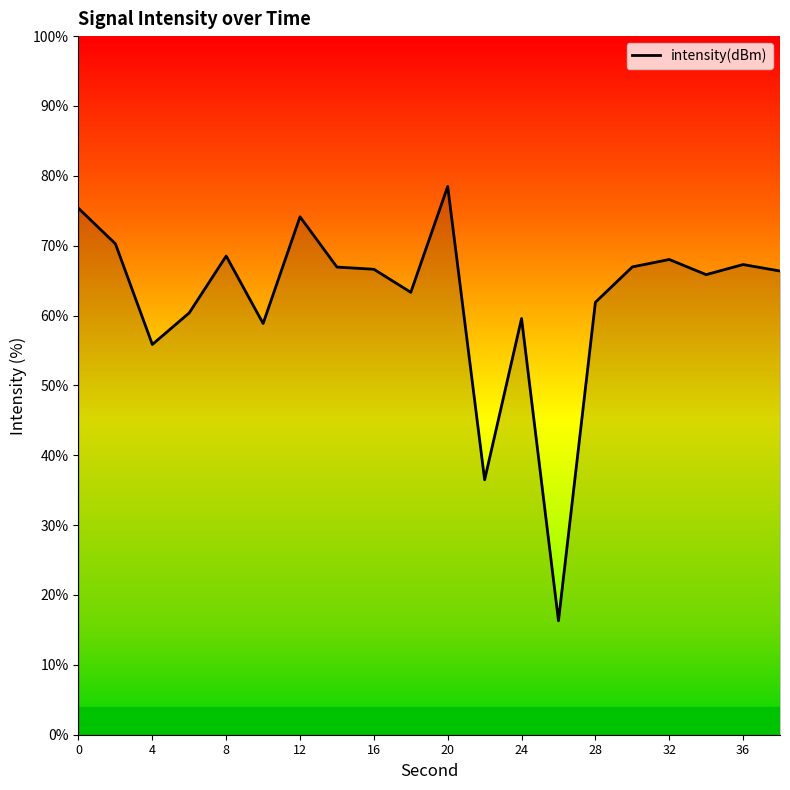

What is the greatest value displayed?

78.5